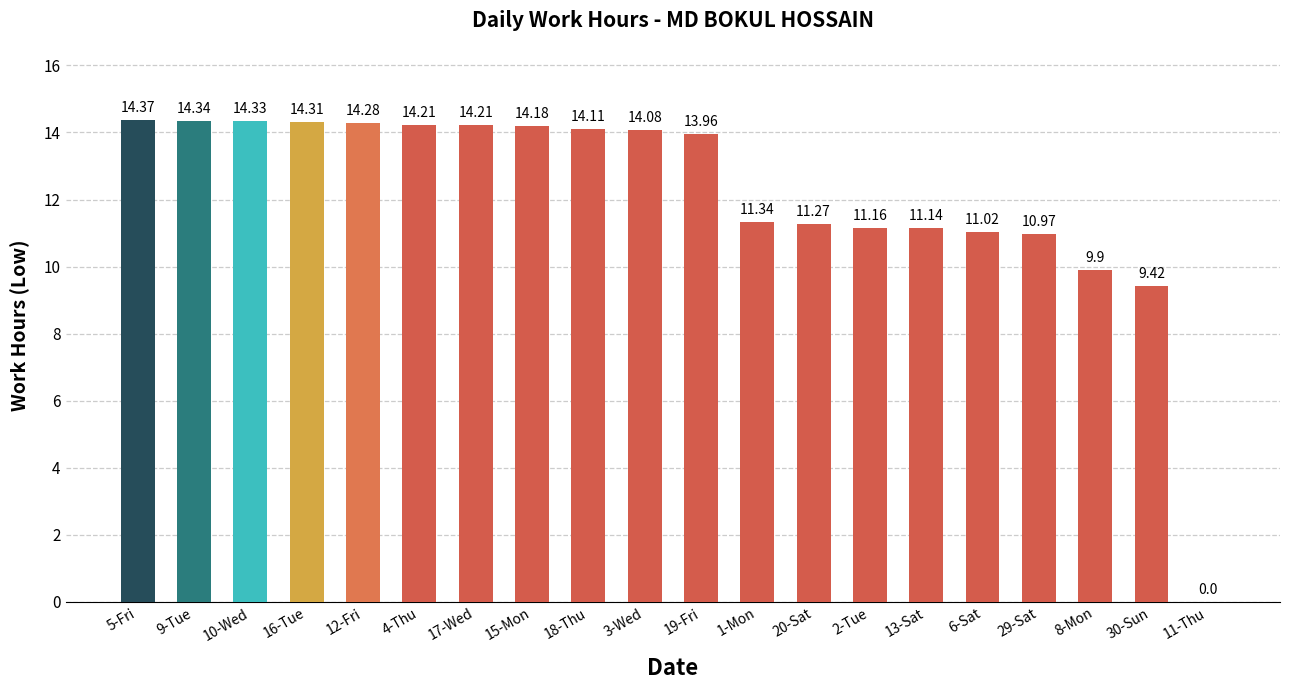

How many categories are shown in the chart?

20